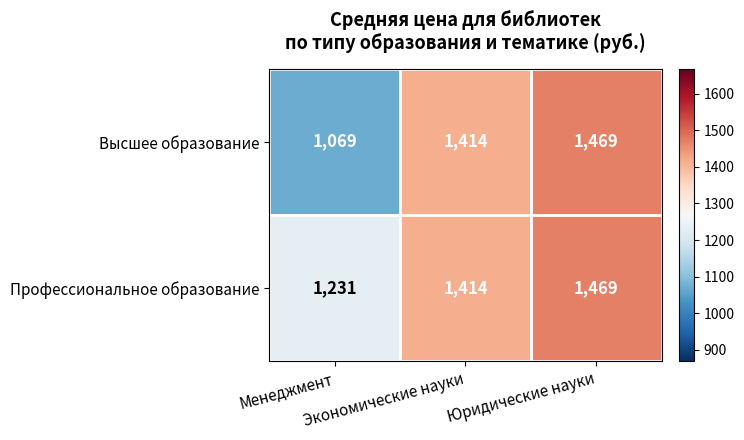

List the series in order of their overall mean, lowest first.

Высшее образование, Профессиональное образование